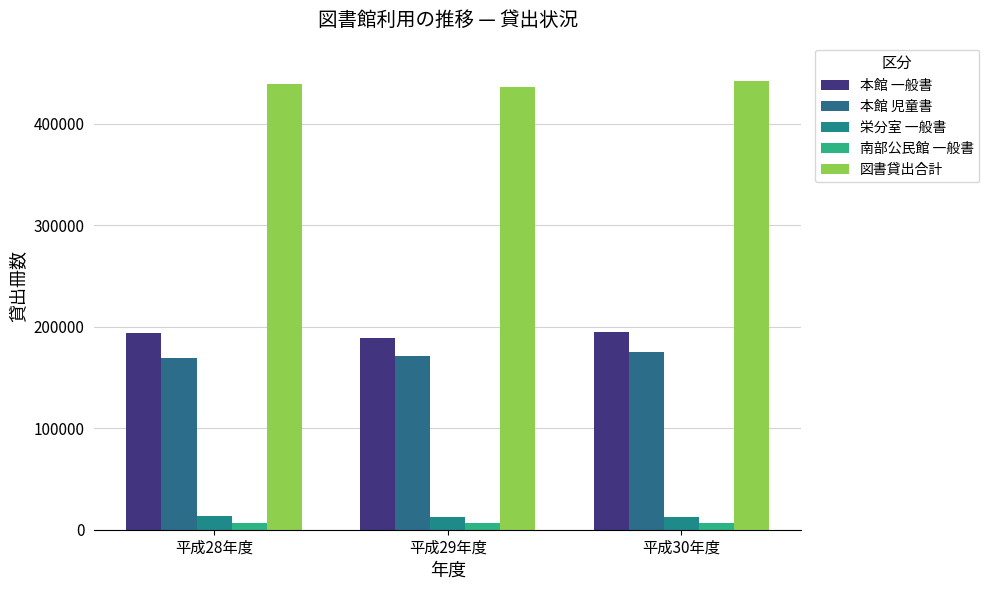

What are all the series names shown in the legend?

本館 一般書, 本館 児童書, 栄分室 一般書, 南部公民館 一般書, 図書貸出合計